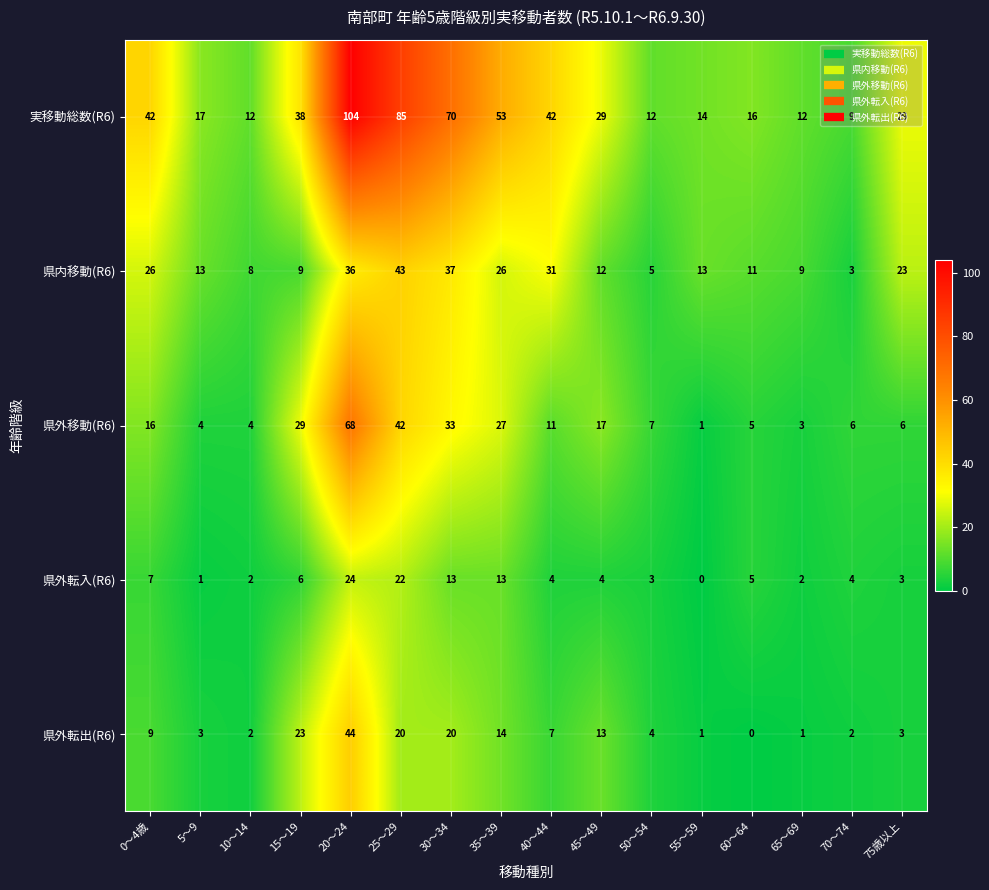

The value of 県外転入(R6) at 0～4歳 is 4. True or false?

False